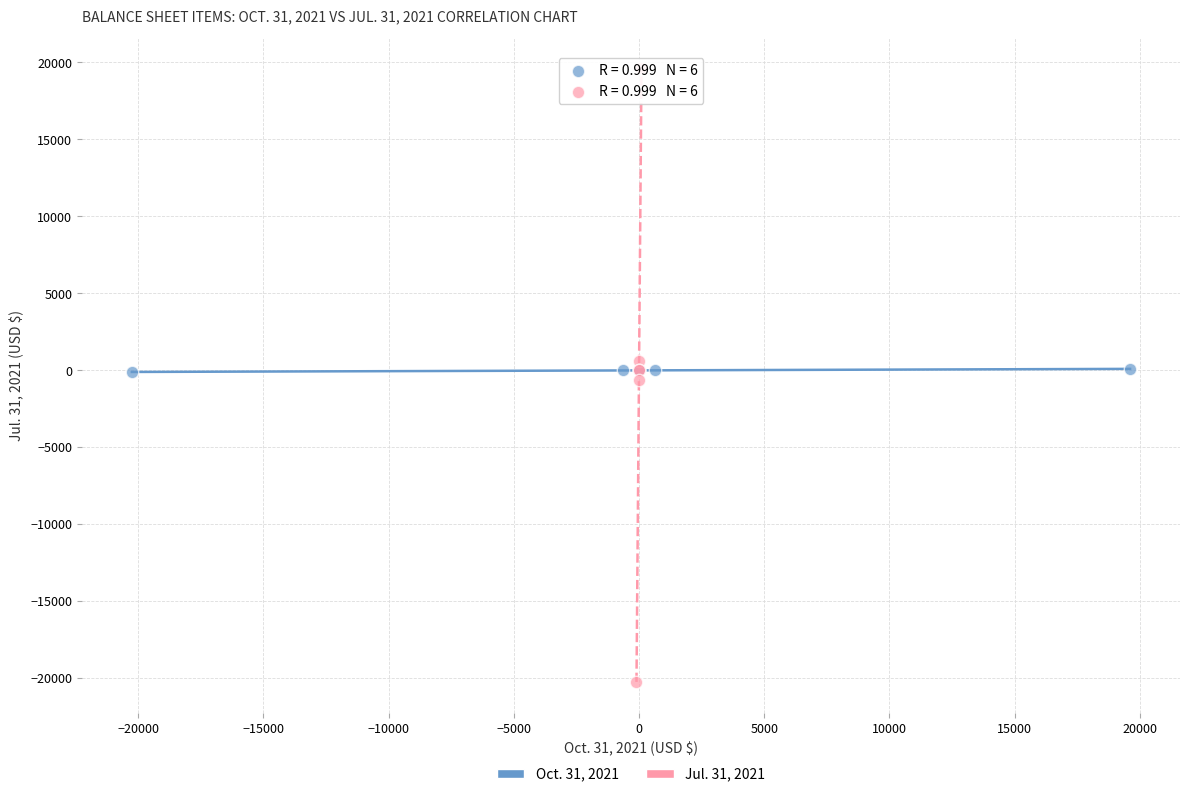

Which series reaches the maximum Y coordinate?

Jul. 31, 2021